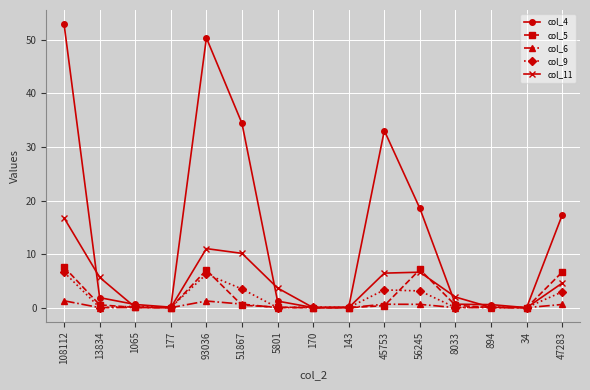

List the series in order of their peak value, highest first.

col_4, col_11, col_5, col_9, col_6